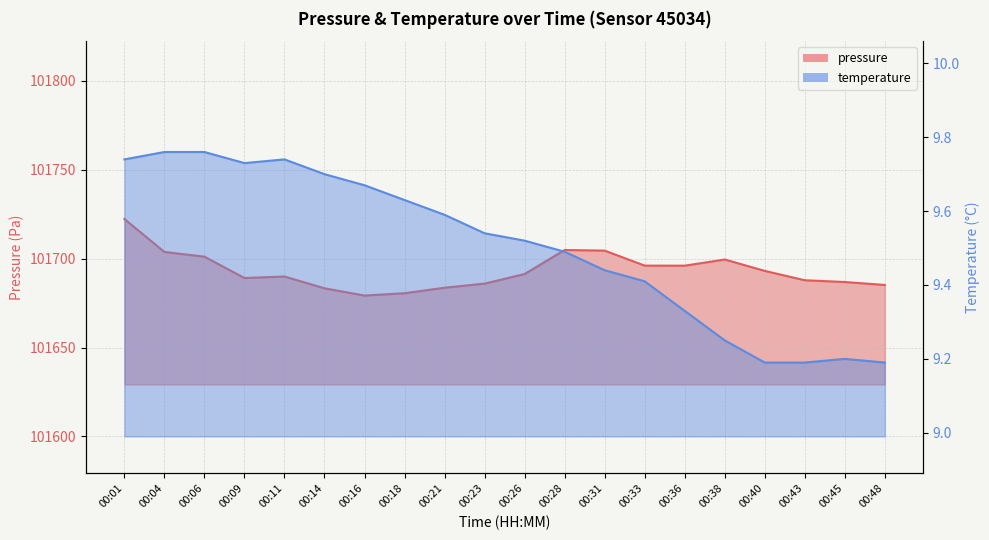

What is the total value across all series at 00:38?

101708.8